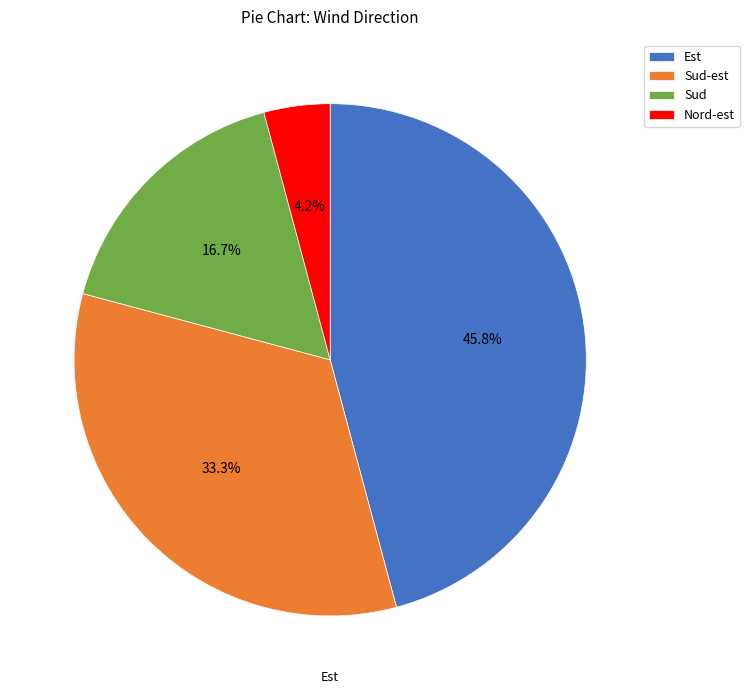

Which category has the biggest portion of the pie?

Est